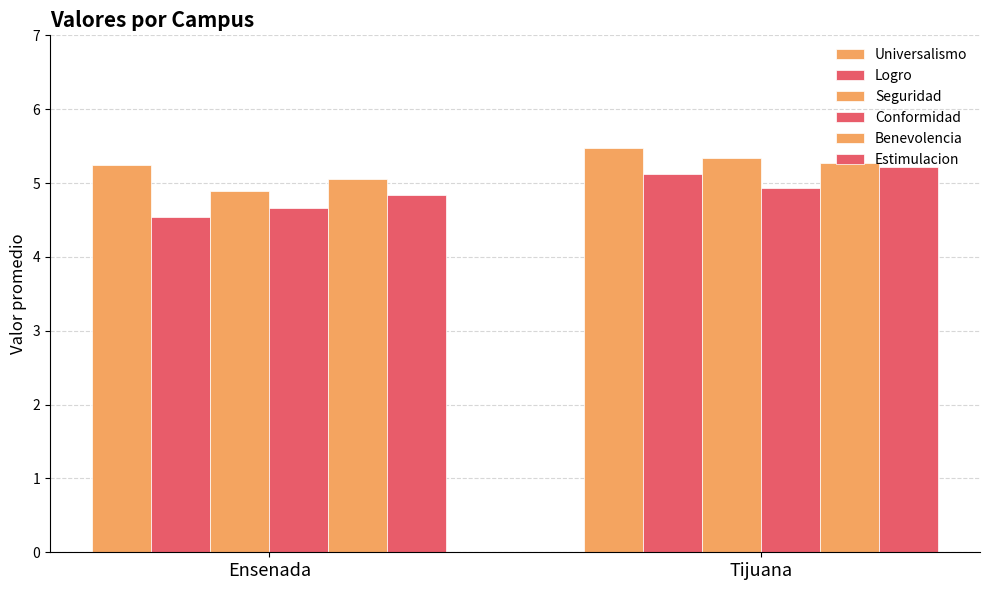

Rank the series by their maximum value, from lowest to highest.

Conformidad, Logro, Estimulacion, Benevolencia, Seguridad, Universalismo